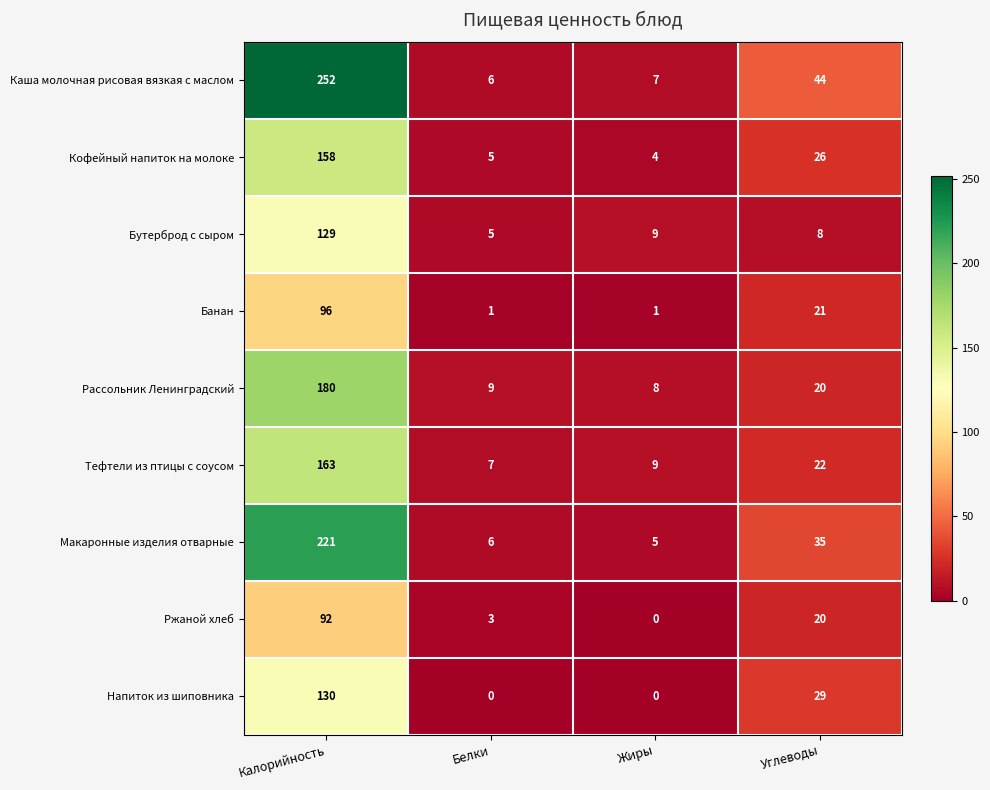

At which category is the sum across all series the highest?

Калорийность